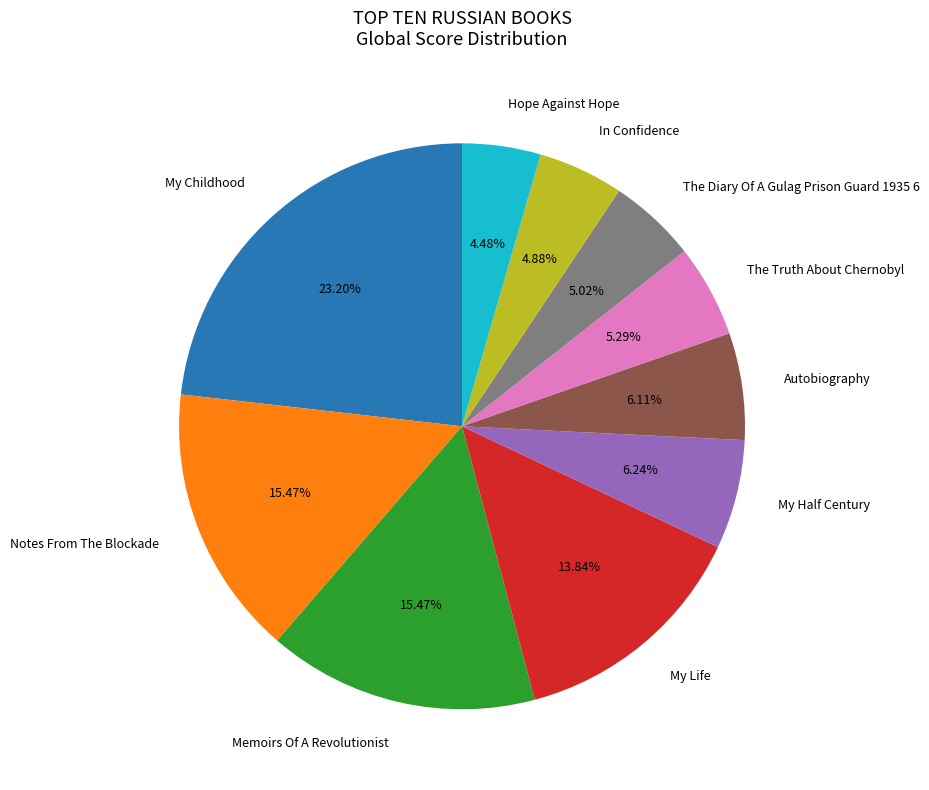

Does In Confidence account for over 50% of the chart?

No